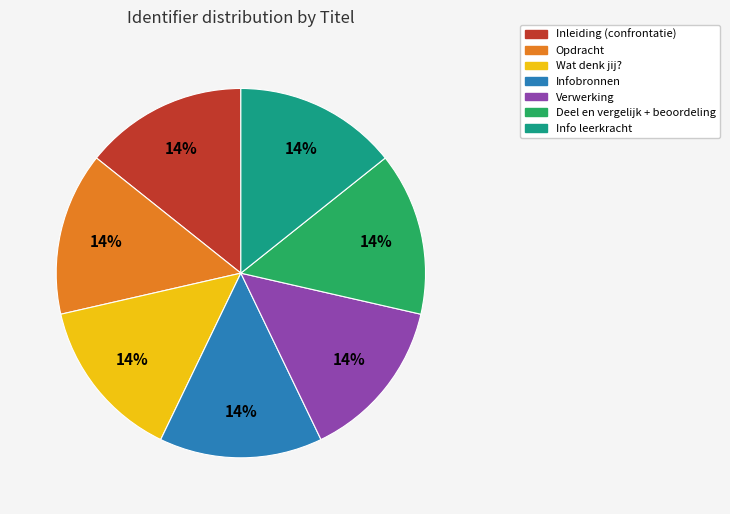

What percentage is the Infobronnen slice, to the nearest percent?

14%